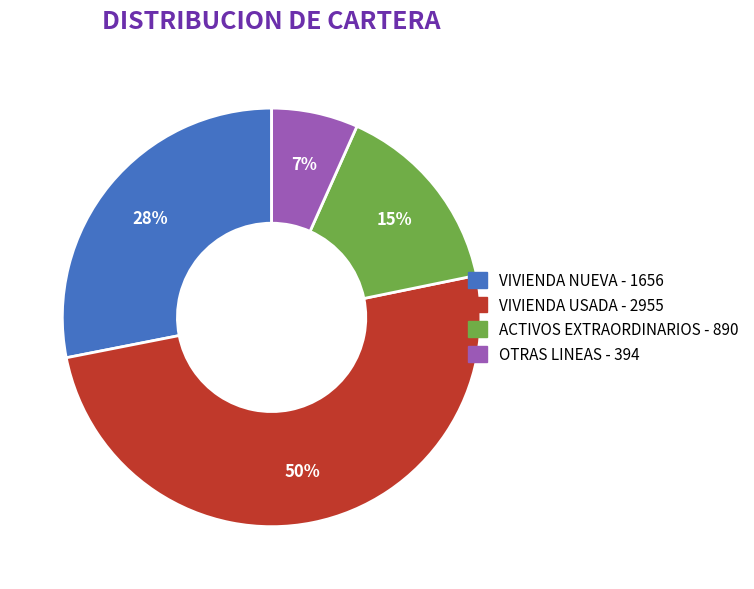

To the nearest percent, what is the combined percentage of OTRAS LINEAS and ACTIVOS EXTRAORDINARIOS?

22%